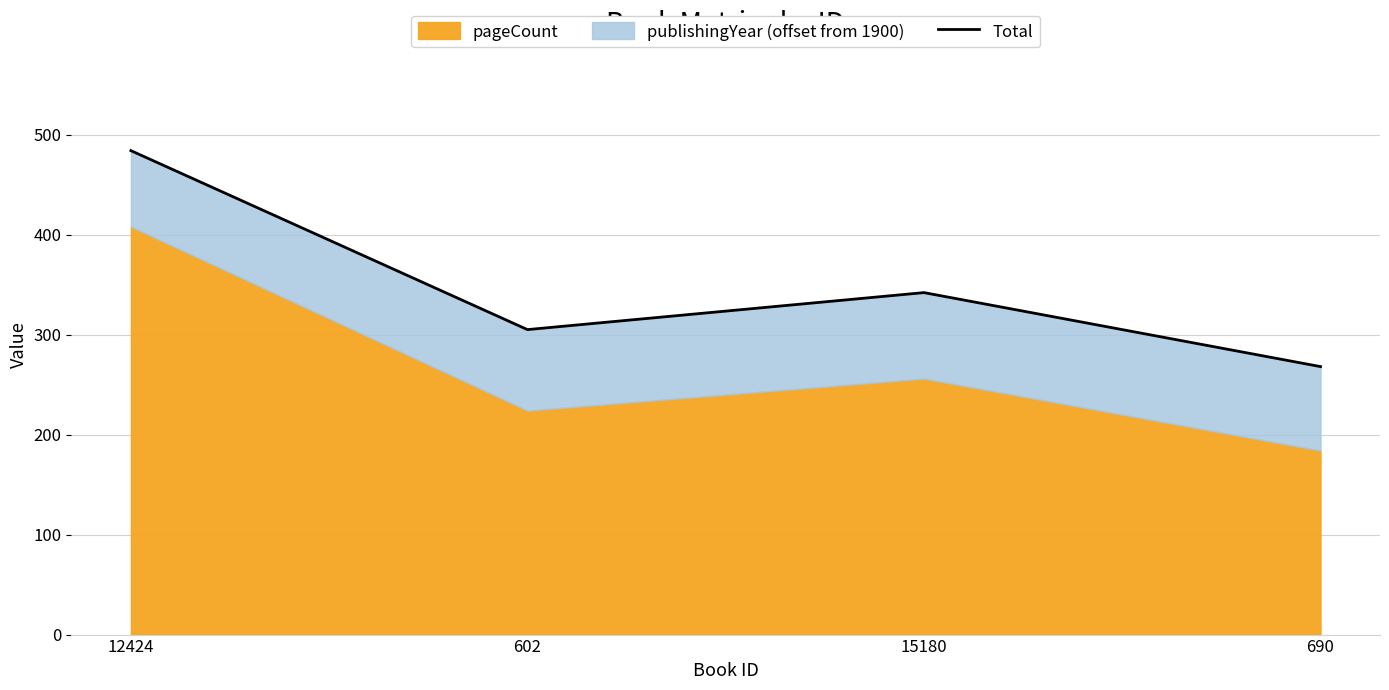

Count the number of categories in the chart.

4